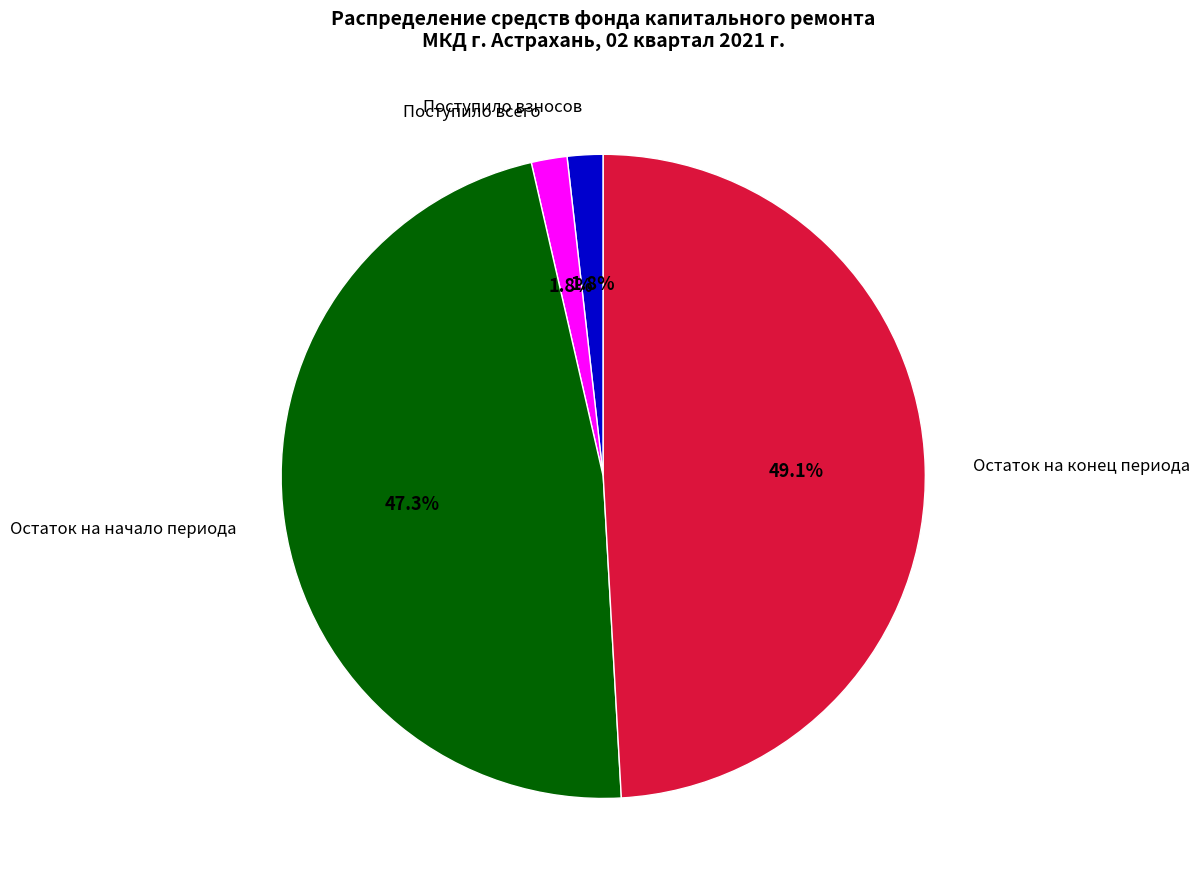

How many slices are in this pie chart?

4